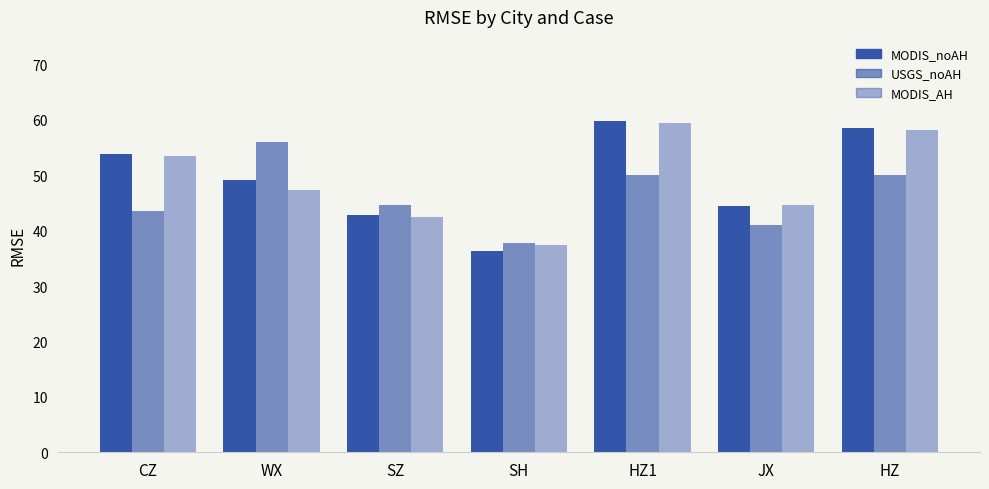

Is it true that MODIS_noAH equals 30.7 at HZ1?

False